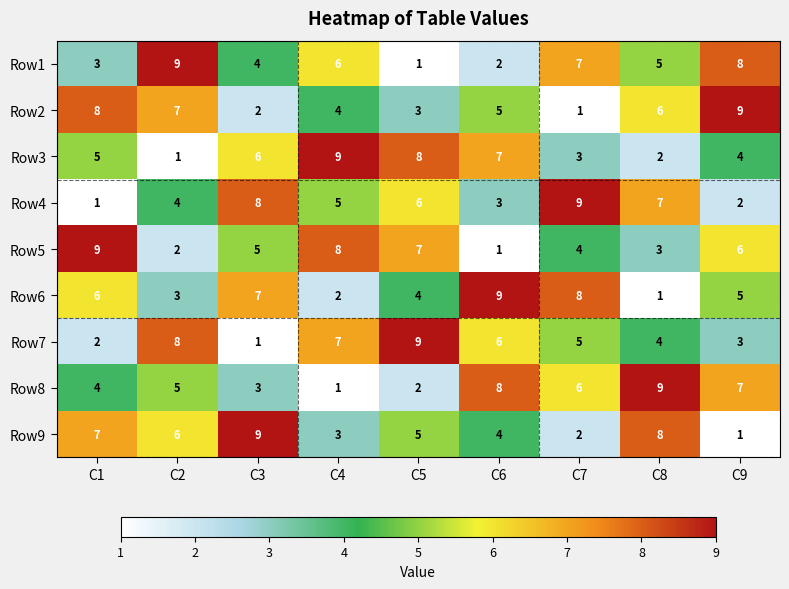

Rank the series at C8 from highest to lowest value.

Row8, Row9, Row4, Row2, Row1, Row7, Row5, Row3, Row6